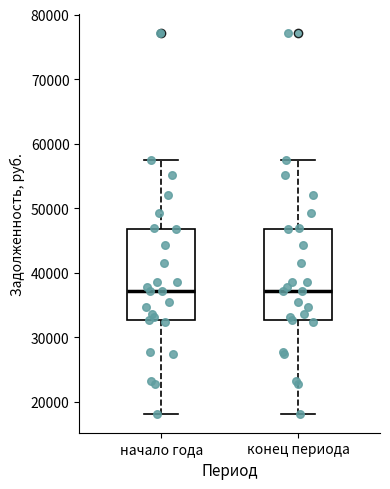

Reading left to right, transcribe this box plot: for each box, give where its median line is, the range the box spans, and where its two whiskers end, as read against the y-axis. The values are not printed on the chart, so give them approximately, as read against the axis.

начало года: median 37000, box 33000 to 47000, whiskers 18000 to 57000
конец периода: median 37000, box 33000 to 47000, whiskers 18000 to 57000